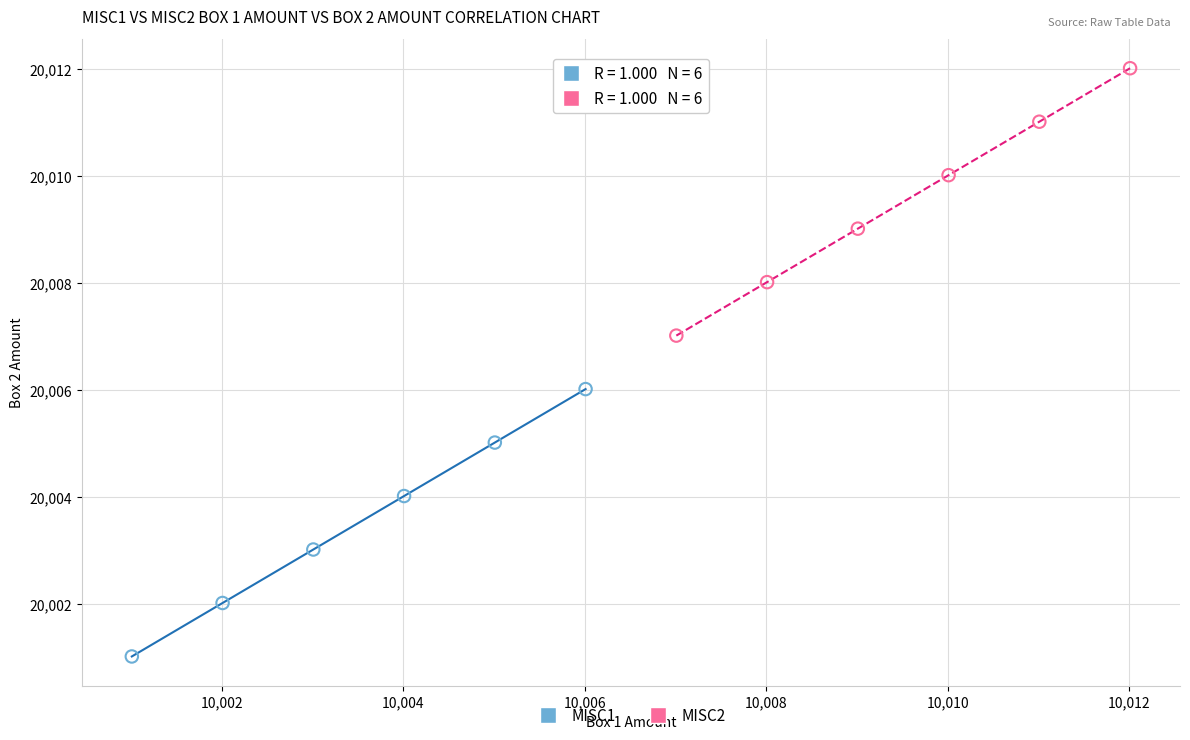

What are all the series names shown in the legend?

MISC1, MISC2